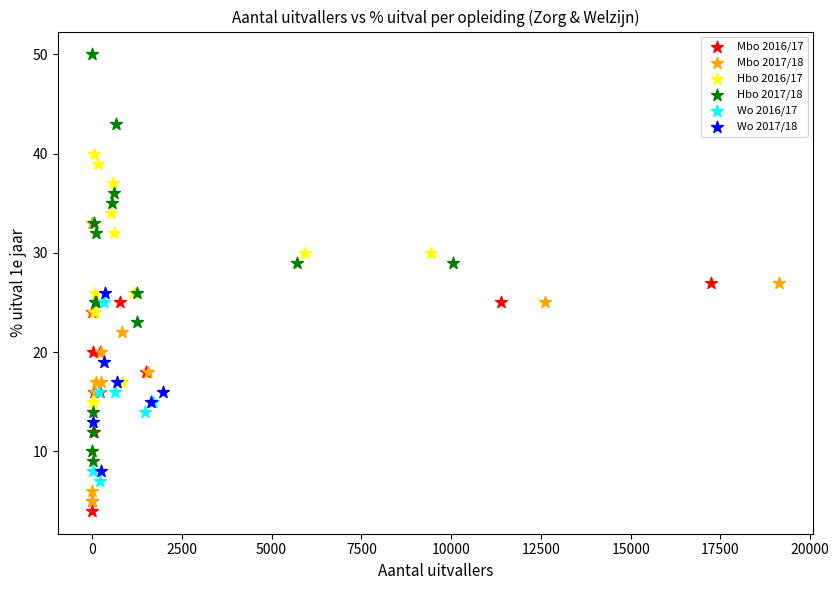

Which series has the widest spread of Y values?

Hbo 2017/18